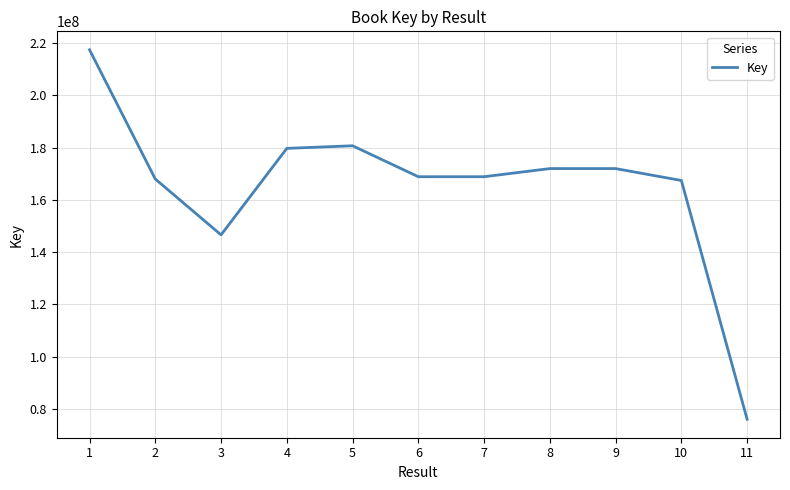

What is the ratio of the value at 8 to the value at 2?

1.0